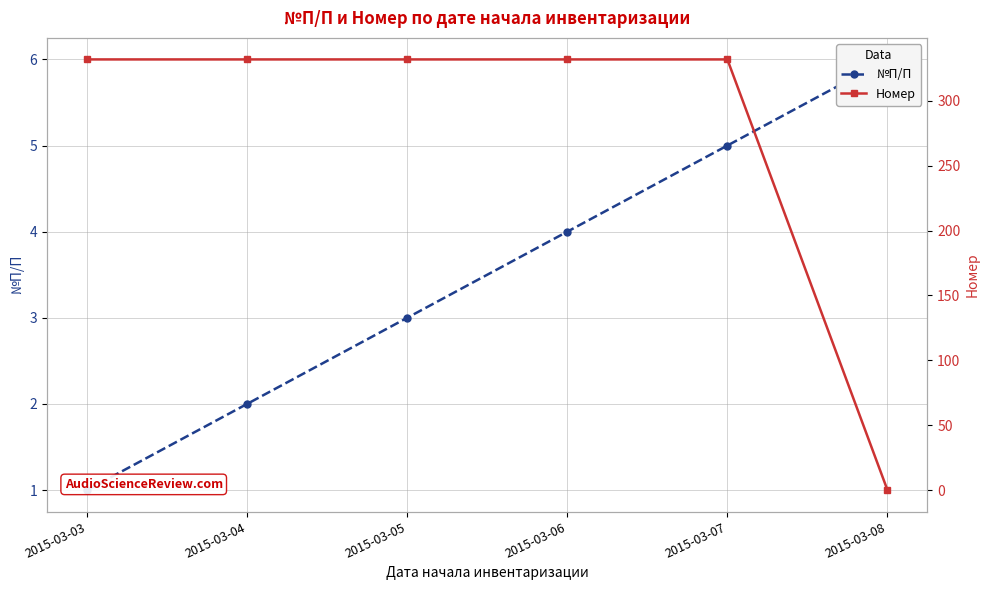

True or false: №П/П has more than 1 interior local peaks.

False